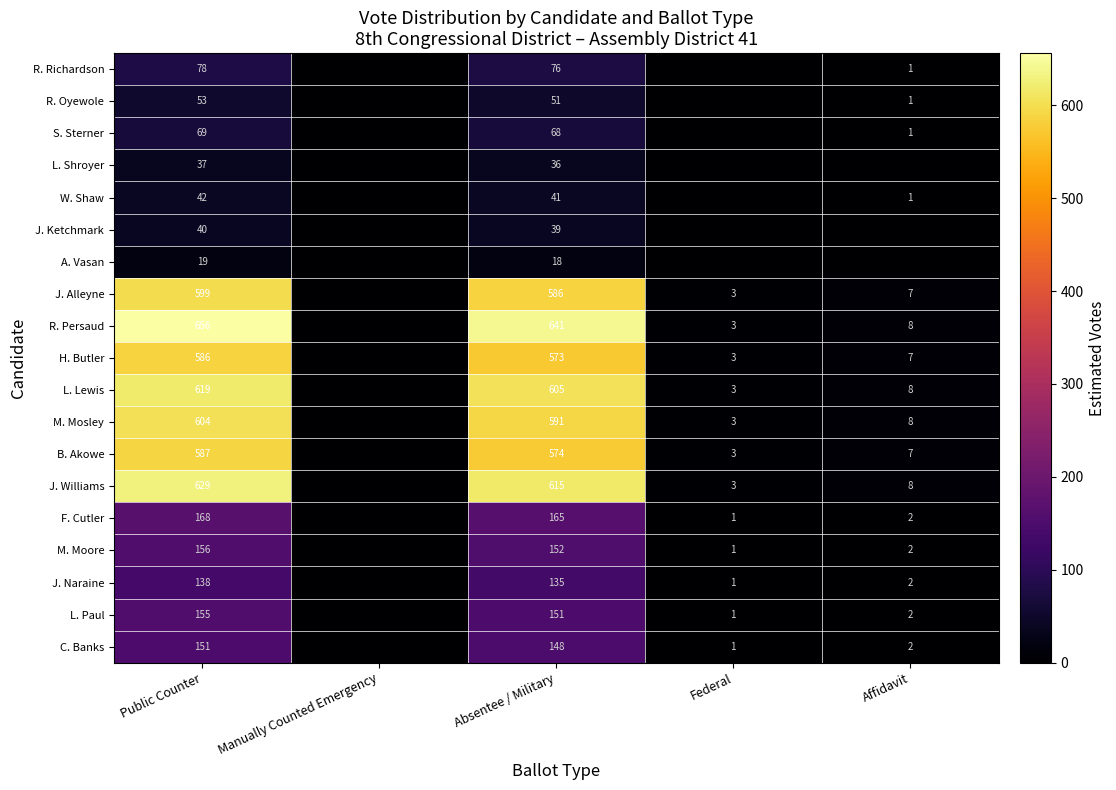

True or false: M. Mosley has a value of 815 at Absentee / Military.

False